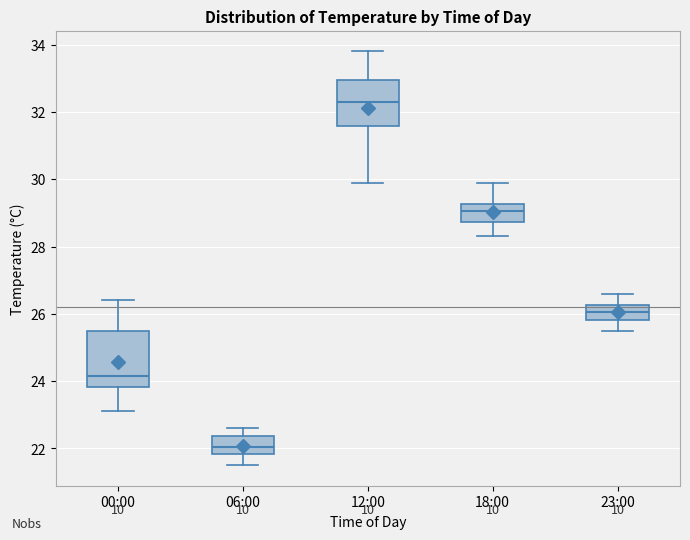

Reading left to right, transcribe this box plot: for each box, give where its median line is, the range the box spans, and where its two whiskers end, as read against the y-axis. The values are not printed on the chart, so give them approximately, as read against the axis.

00:00: median 24.2, box 23.8 to 25.6, whiskers 23.2 to 26.4
06:00: median 22.0, box 21.8 to 22.4, whiskers 21.6 to 22.6
12:00: median 32.4, box 31.6 to 33.0, whiskers 30.0 to 33.8
18:00: median 29.0, box 28.8 to 29.2, whiskers 28.4 to 30.0
23:00: median 26.0, box 25.8 to 26.2, whiskers 25.6 to 26.6